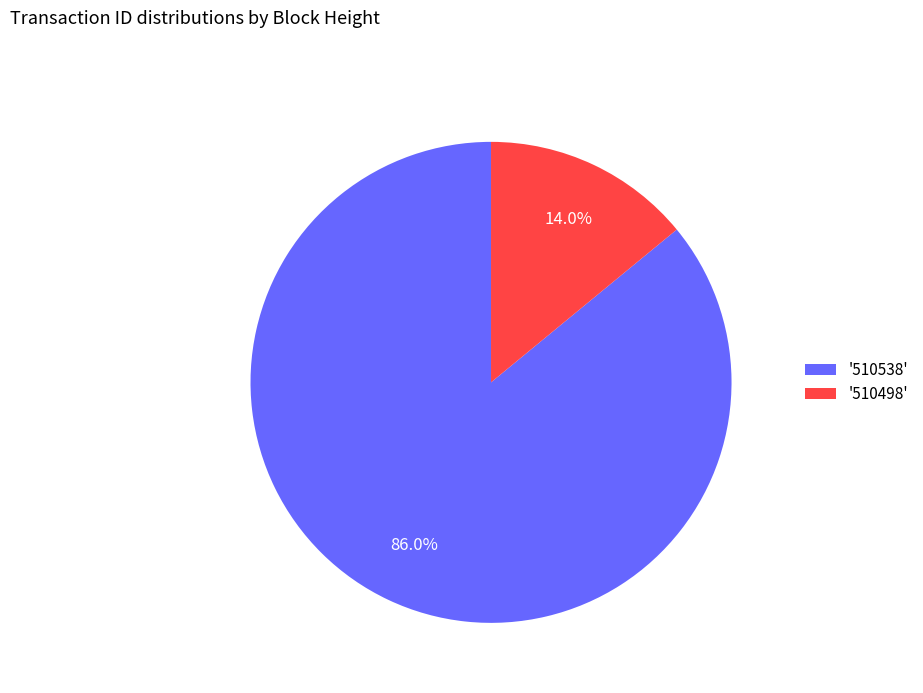

Approximately how many times larger is the value at '510538' compared to '510498'?

6.1